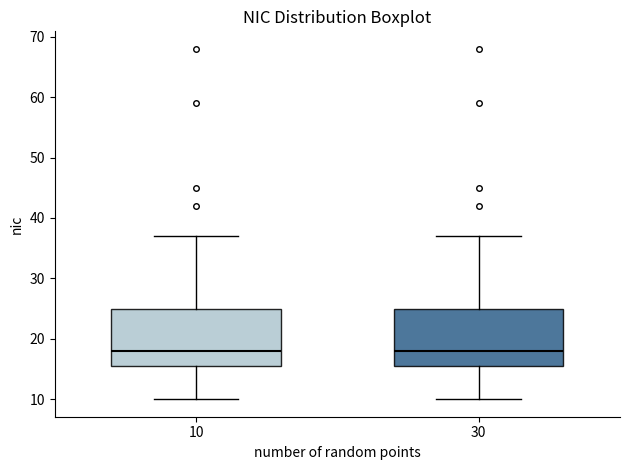

Where does the upper whisker of the box at x = 30 end on the y-axis? The values are not printed on the chart, so give them approximately, as read against the axis.

37